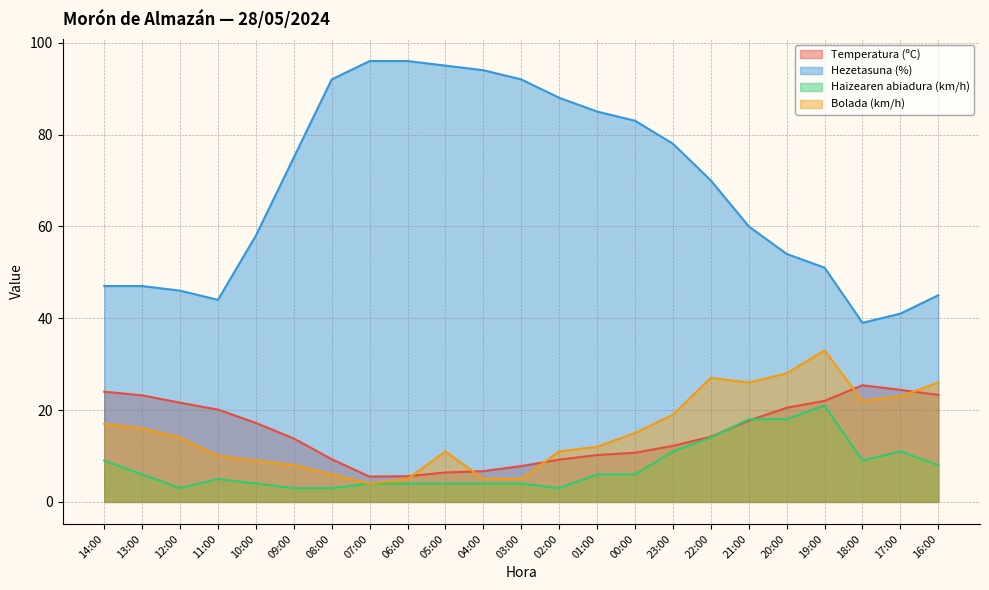

Reading left to right, list all the values displayed in this chart.

Temperatura (ºC): 14:00=24.0	13:00=23.2	12:00=21.6	11:00=20.1	10:00=17.2	09:00=13.8	08:00=9.3	07:00=5.5	06:00=5.6	05:00=6.4	04:00=6.7	03:00=7.8	02:00=9.2	01:00=10.2	00:00=10.7	23:00=12.2	22:00=14.2	21:00=17.7	20:00=20.5	19:00=22.0	18:00=25.4	17:00=24.4	16:00=23.3
Hezetasuna (%): 14:00=47.0	13:00=47.0	12:00=46.0	11:00=44.0	10:00=58.0	09:00=75.0	08:00=92.0	07:00=96.0	06:00=96.0	05:00=95.0	04:00=94.0	03:00=92.0	02:00=88.0	01:00=85.0	00:00=83.0	23:00=78.0	22:00=70.0	21:00=60.0	20:00=54.0	19:00=51.0	18:00=39.0	17:00=41.0	16:00=45.0
Haizearen abiadura (km/h): 14:00=9.0	13:00=6.0	12:00=3.0	11:00=5.0	10:00=4.0	09:00=3.0	08:00=3.0	07:00=4.0	06:00=4.0	05:00=4.0	04:00=4.0	03:00=4.0	02:00=3.0	01:00=6.0	00:00=6.0	23:00=11.0	22:00=14.0	21:00=18.0	20:00=18.0	19:00=21.0	18:00=9.0	17:00=11.0	16:00=8.0
Bolada (km/h): 14:00=17.0	13:00=16.0	12:00=14.0	11:00=10.0	10:00=9.0	09:00=8.0	08:00=6.0	07:00=4.0	06:00=5.0	05:00=11.0	04:00=5.0	03:00=5.0	02:00=11.0	01:00=12.0	00:00=15.0	23:00=19.0	22:00=27.0	21:00=26.0	20:00=28.0	19:00=33.0	18:00=22.0	17:00=23.0	16:00=26.0